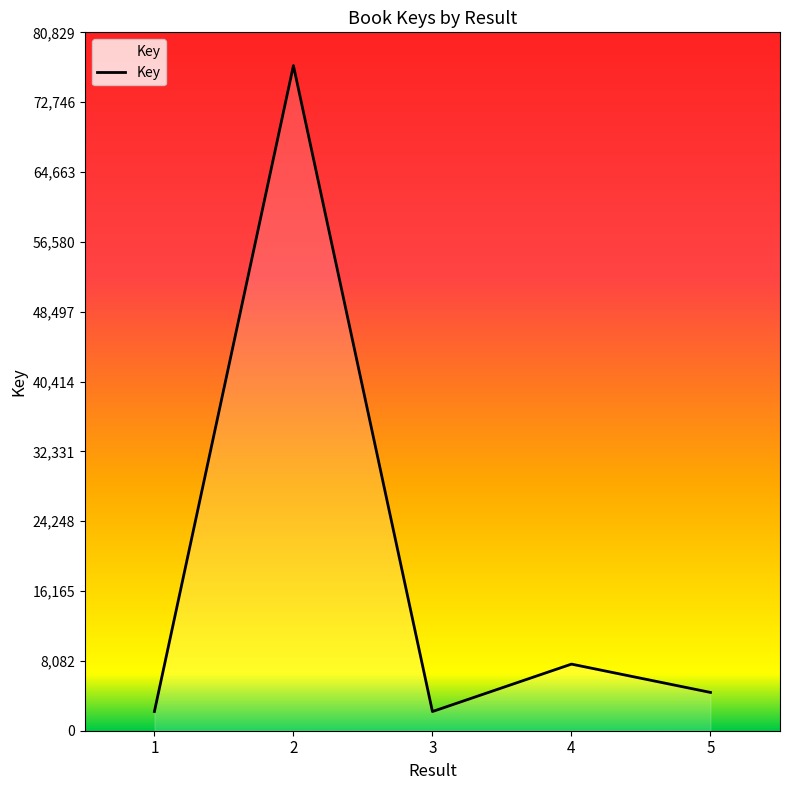

What is the difference between the values at 1 and 2?

74758